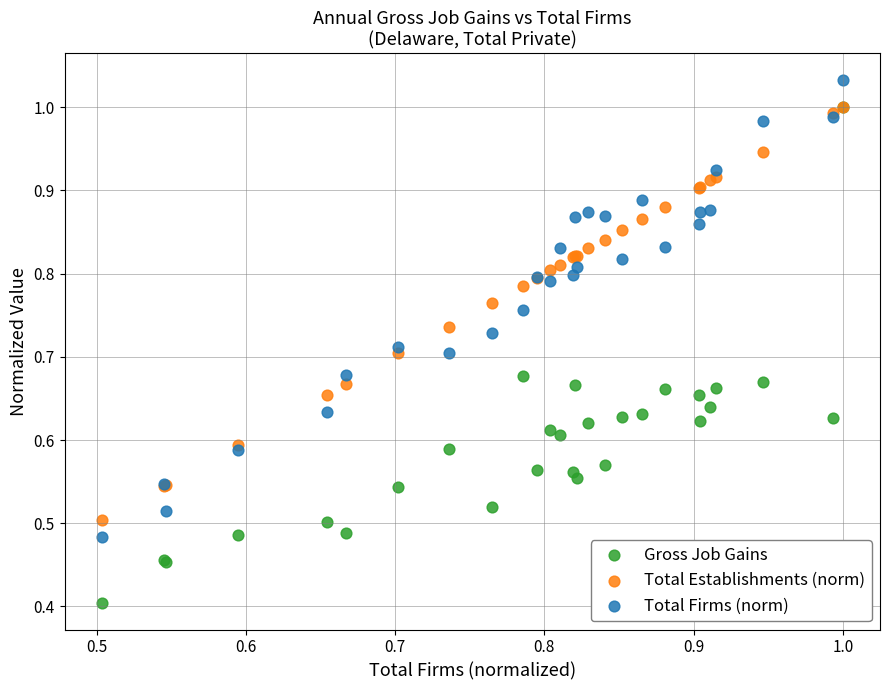

Which series contains the lowest Y value?

Gross Job Gains